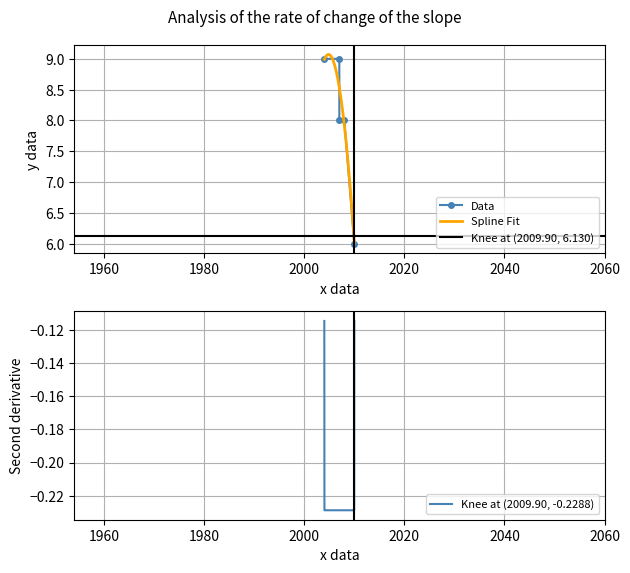

What is the greatest value displayed?

9